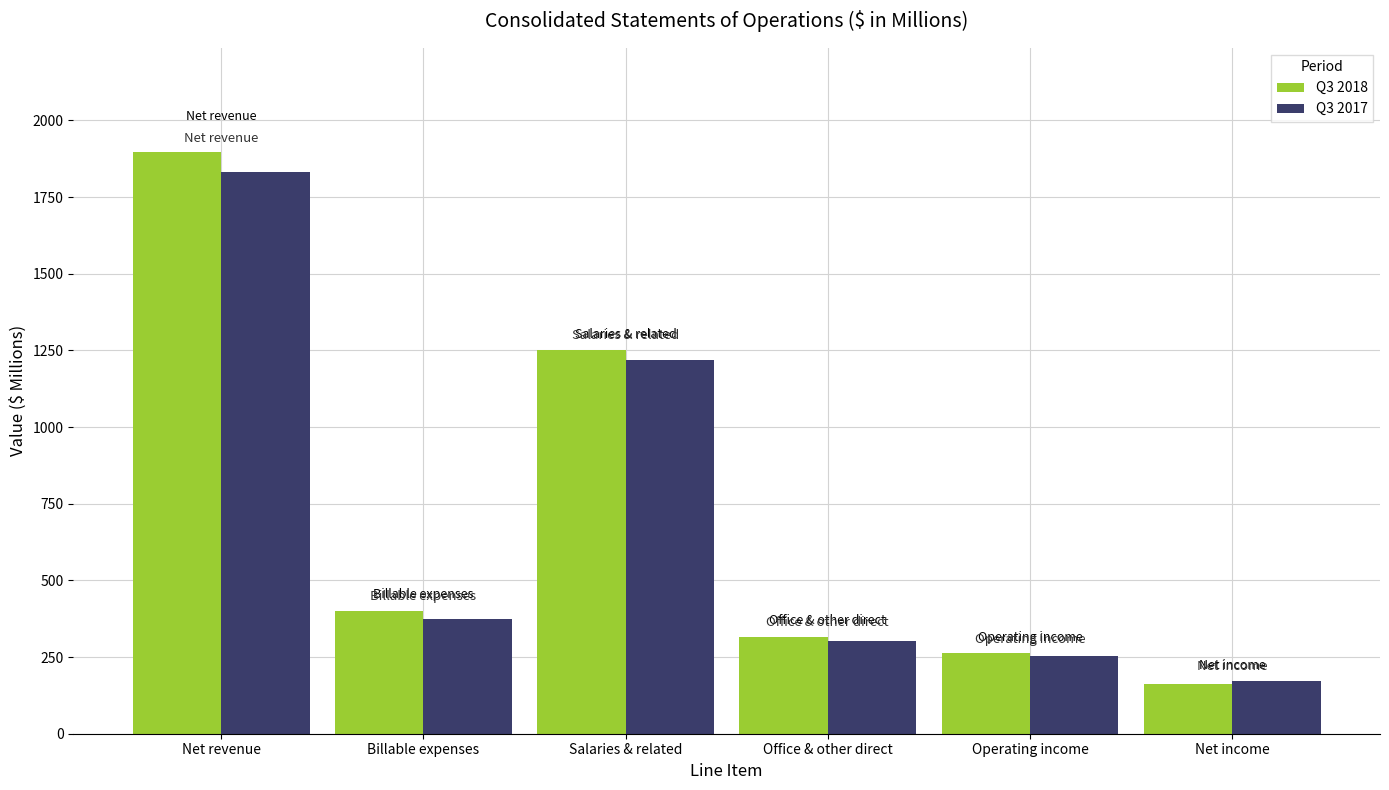

At how many categories does at least one series exceed 472?

2